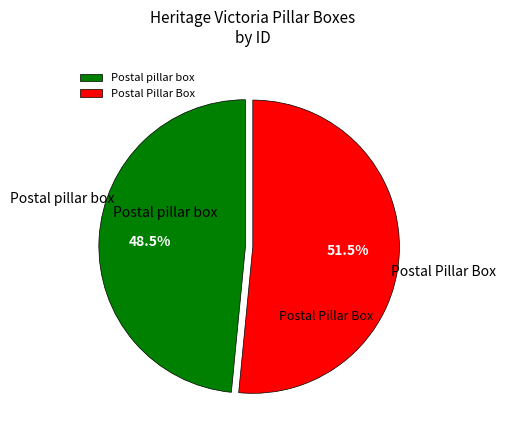

Approximately how many times larger is the value at Postal pillar box compared to Postal Pillar Box?

0.9